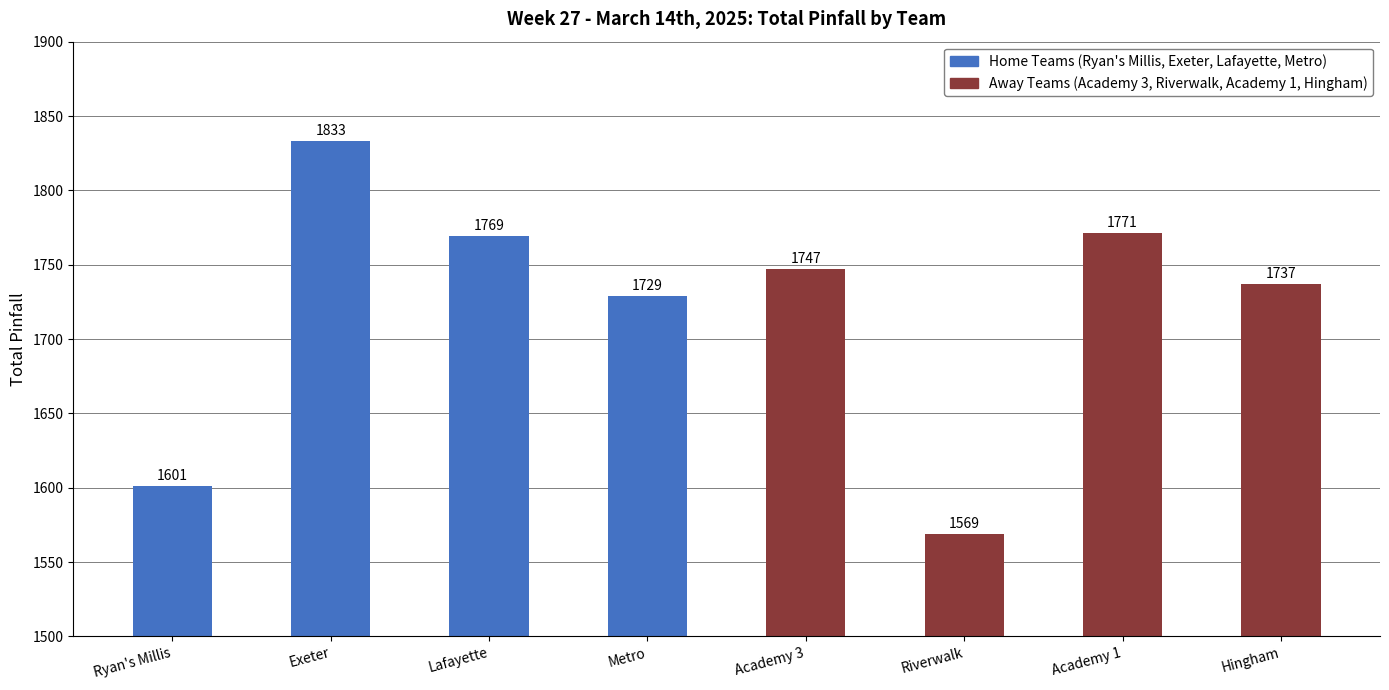

Are the bars grouped side by side (vs. stacked)?

No